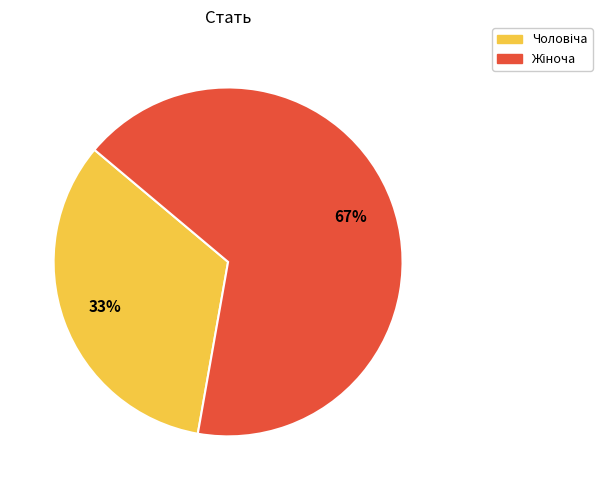

Does any single category account for the majority?

Yes